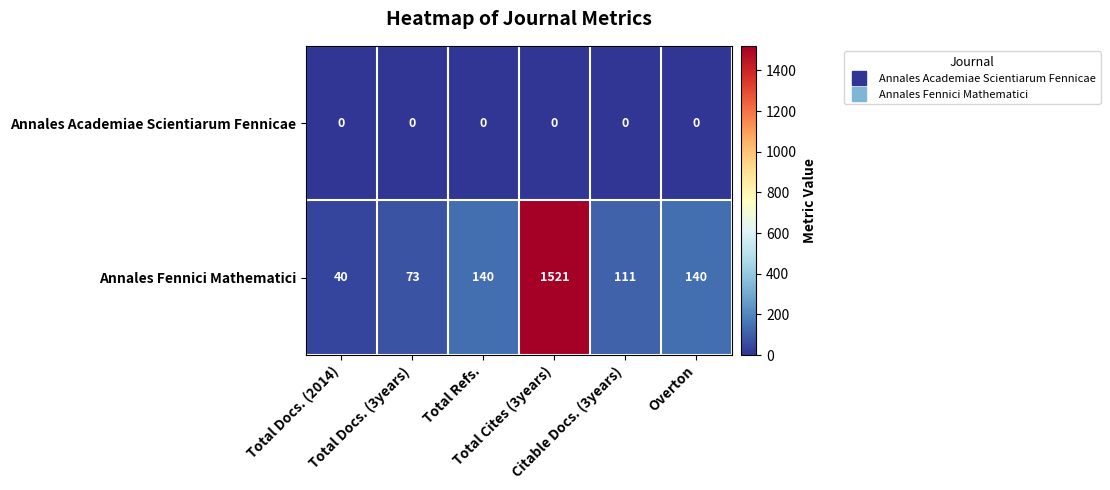

What is the spread (max minus min) of values at Total Cites (3years)?

1521